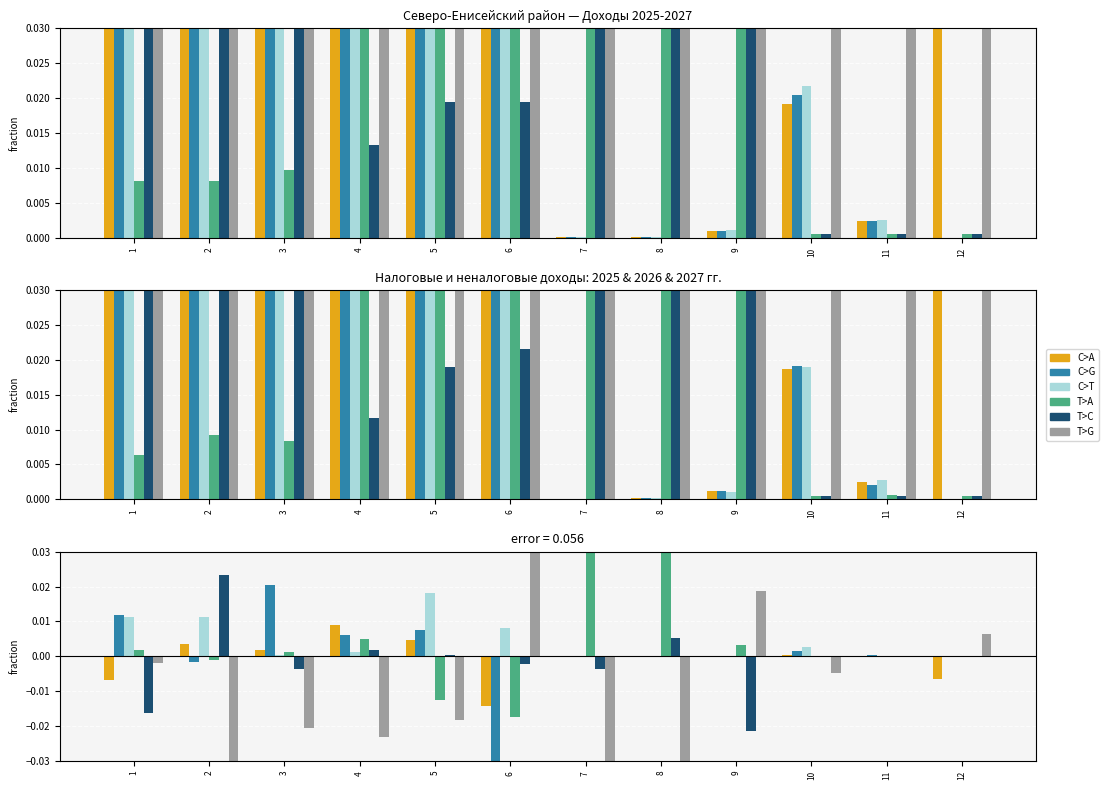

At how many categories does at least one series exceed 0?

12